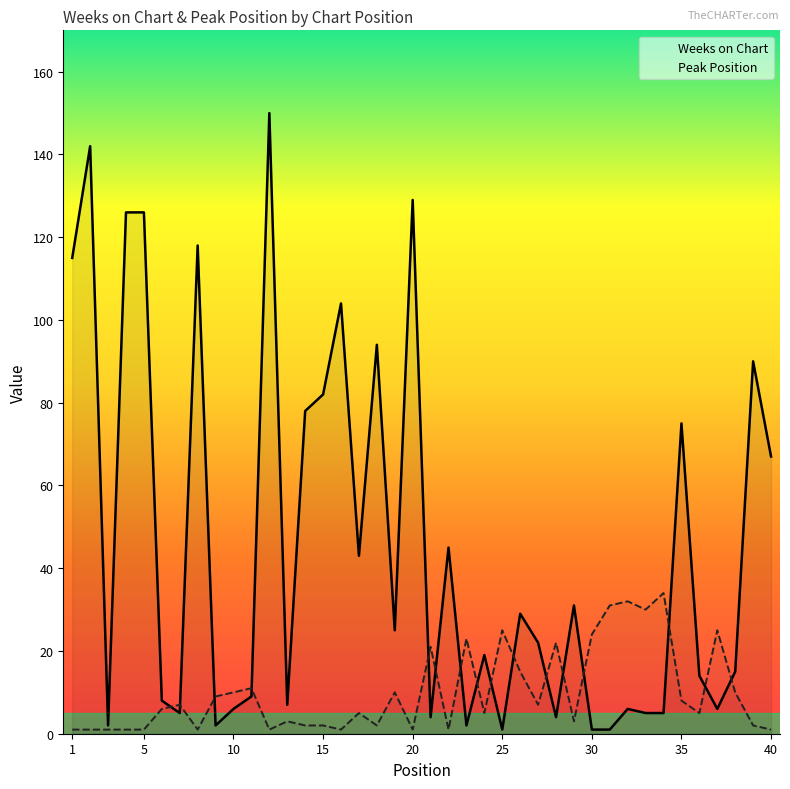

What is the average value of the Peak Position series?

10